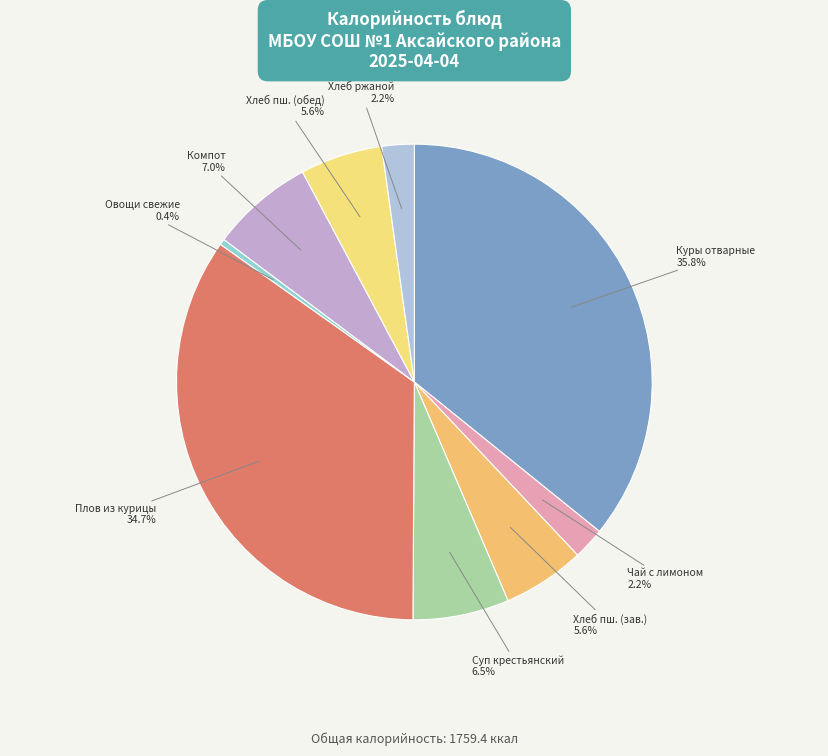

How many segments does this pie chart have?

9